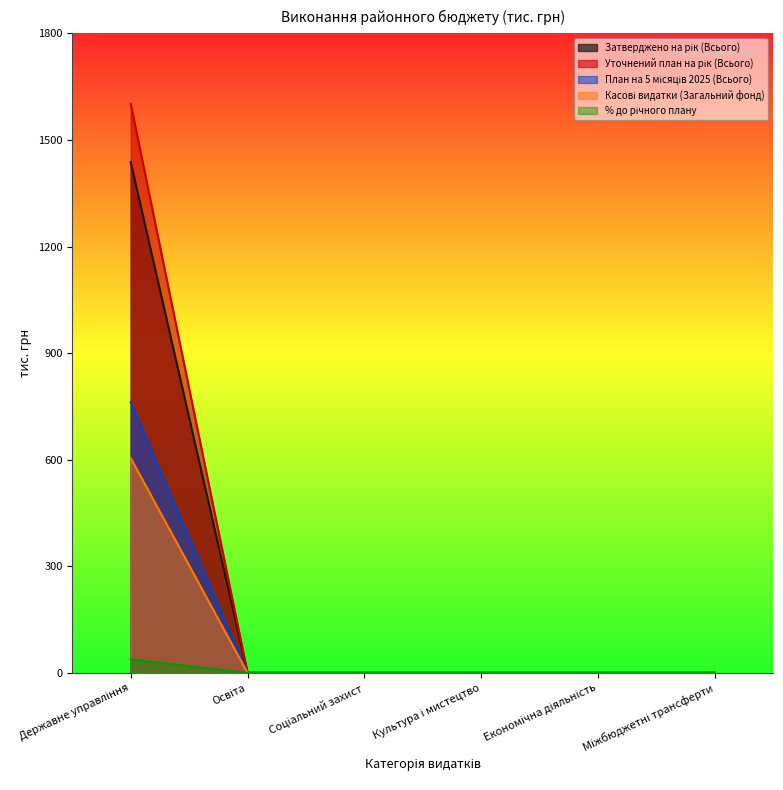

How many categories are shown in the chart?

6